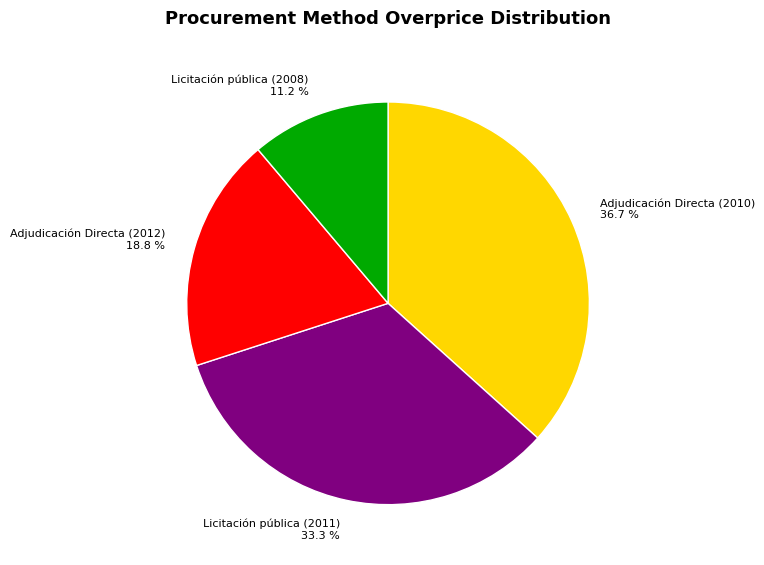

Count the number of slices in the pie.

4